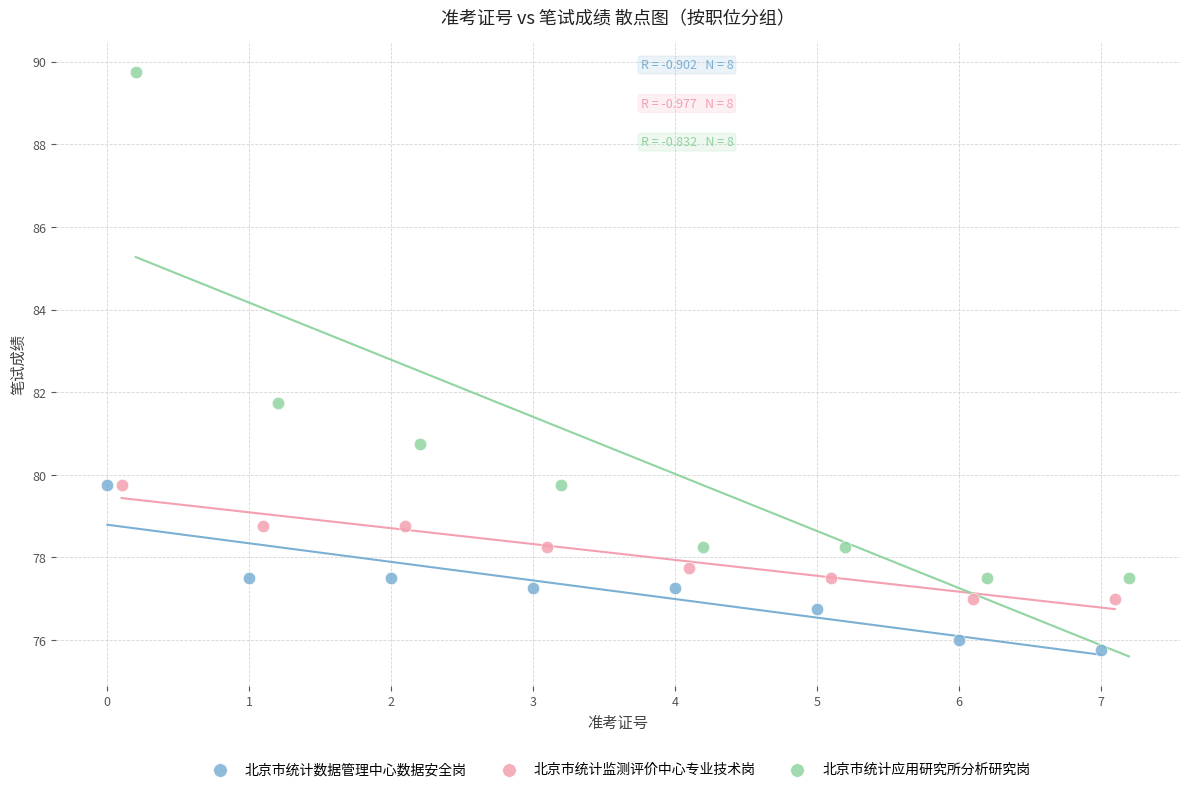

Which series has the largest Y range (max minus min)?

北京市统计应用研究所分析研究岗